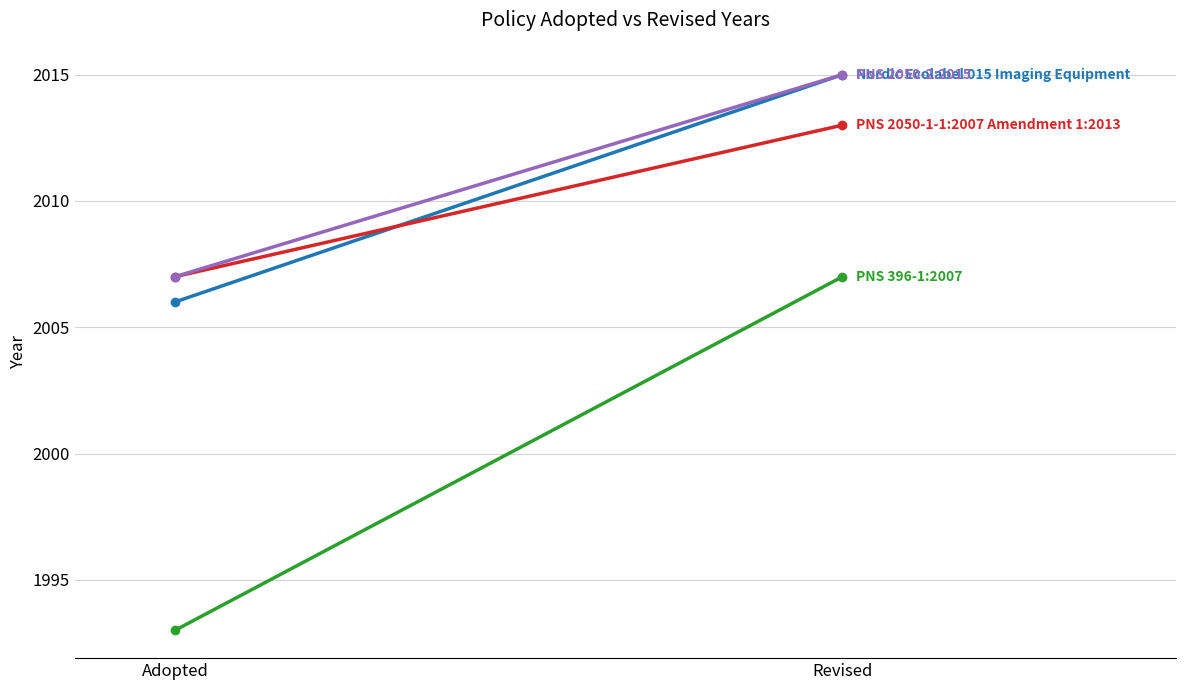

What position from the right is Adopted?

2